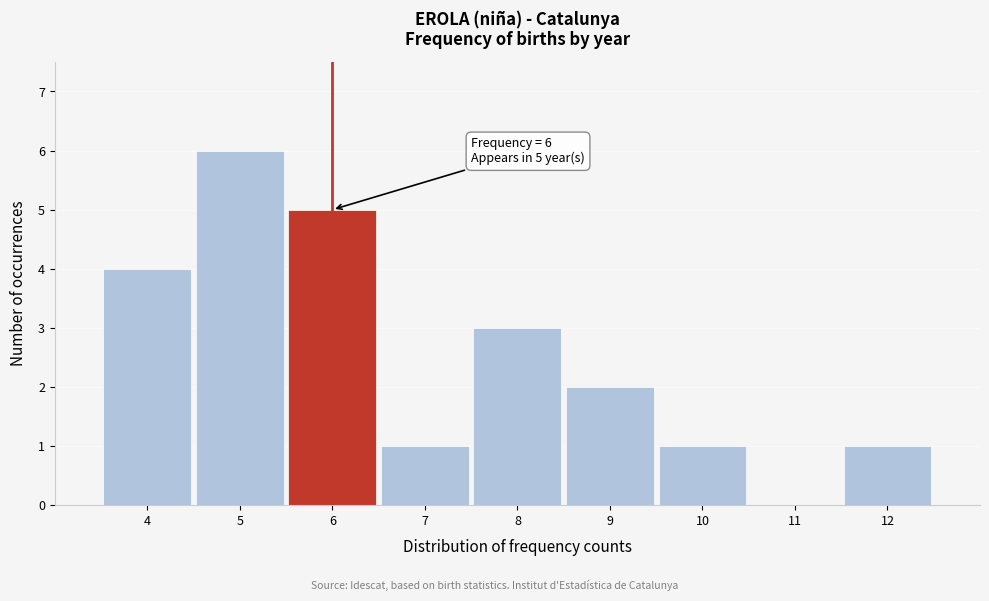

Which range on the x-axis has the tallest bar?

4.5 to 5.5